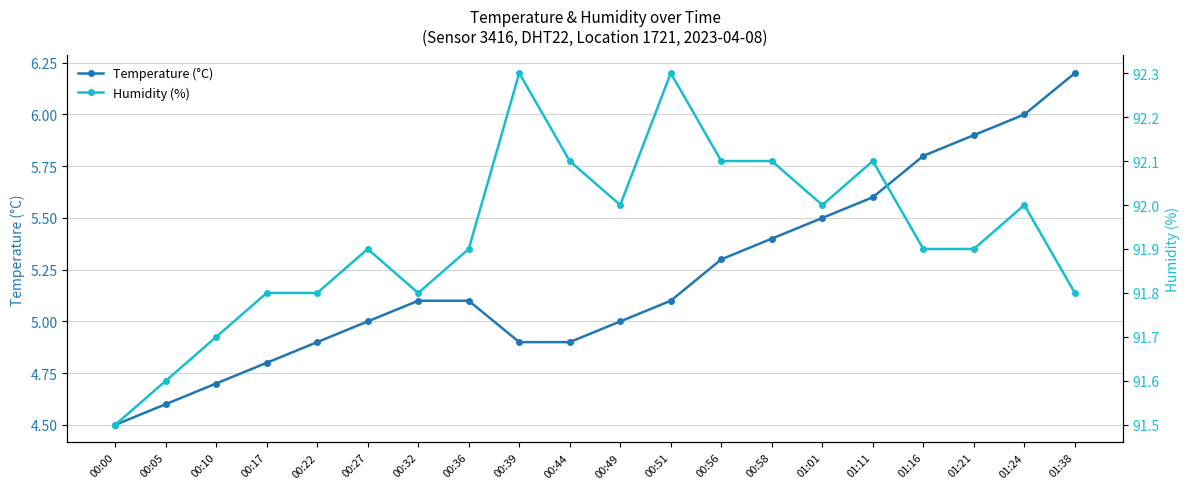

How many lines are shown in the chart?

2